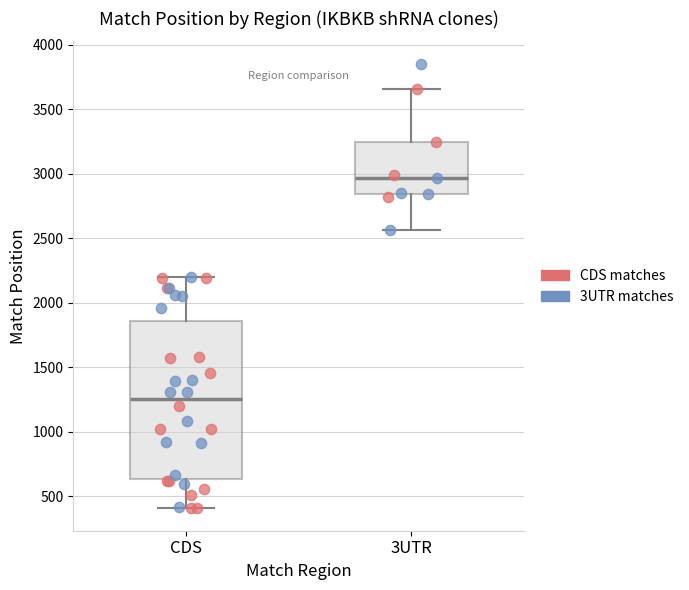

Comparing the boxes themselves (not the whiskers), which one is the tallest?

CDS